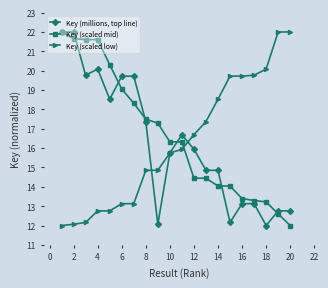

What is the value of the Key (millions, top line) point at the 4th from the left?

20.1